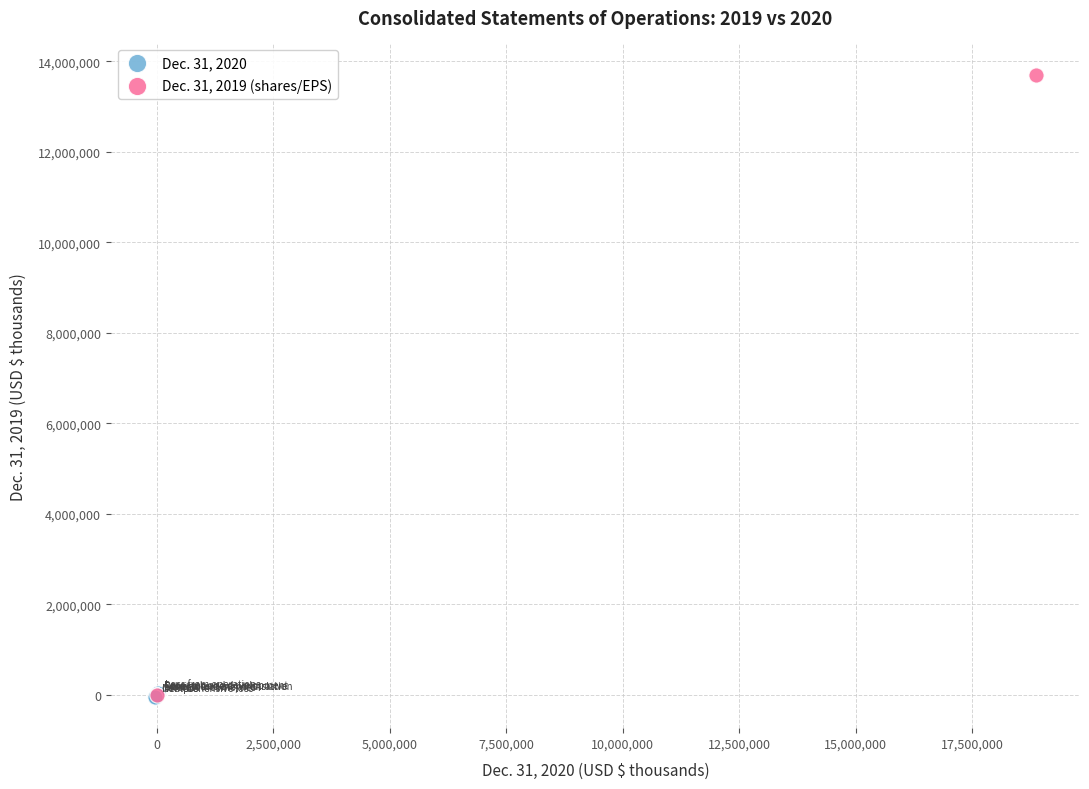

Which series reaches the maximum Y coordinate?

Dec. 31, 2019 (shares/EPS)